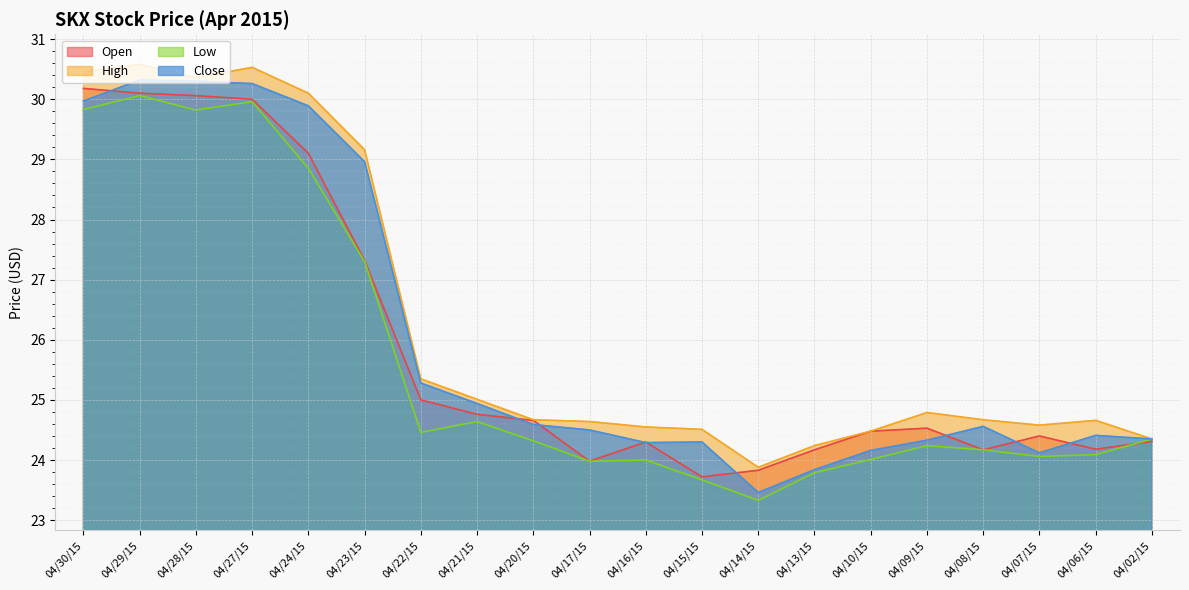

What position from the left is 04/15/15?

12